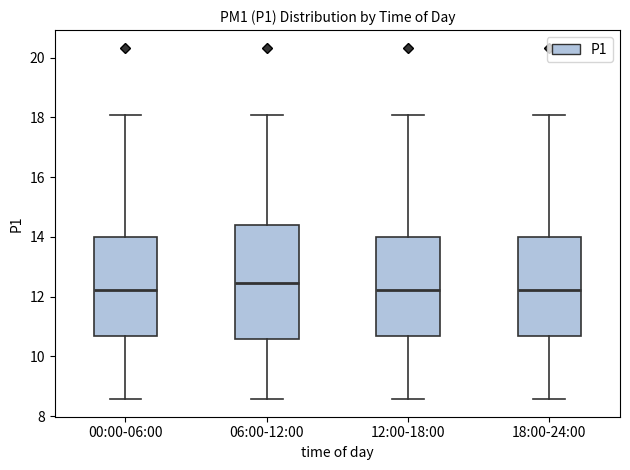

Reading left to right, transcribe this box plot: for each box, give where its median line is, the range the box spans, and where its two whiskers end, as read against the y-axis. The values are not printed on the chart, so give them approximately, as read against the axis.

00:00-06:00: median 12.2, box 10.6 to 14.0, whiskers 8.6 to 18.0
06:00-12:00: median 12.4, box 10.6 to 14.4, whiskers 8.6 to 18.0
12:00-18:00: median 12.2, box 10.6 to 14.0, whiskers 8.6 to 18.0
18:00-24:00: median 12.2, box 10.6 to 14.0, whiskers 8.6 to 18.0